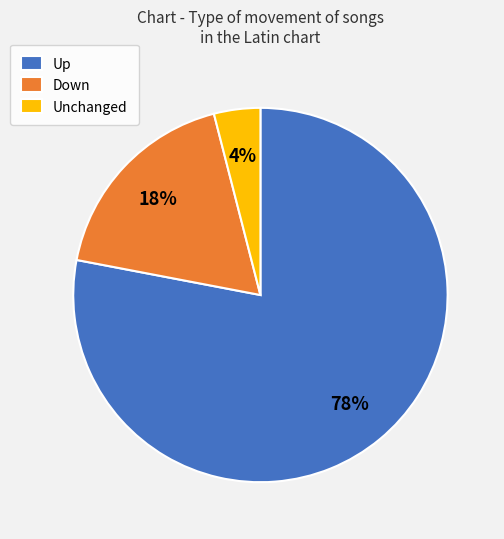

How many slices are in this pie chart?

3